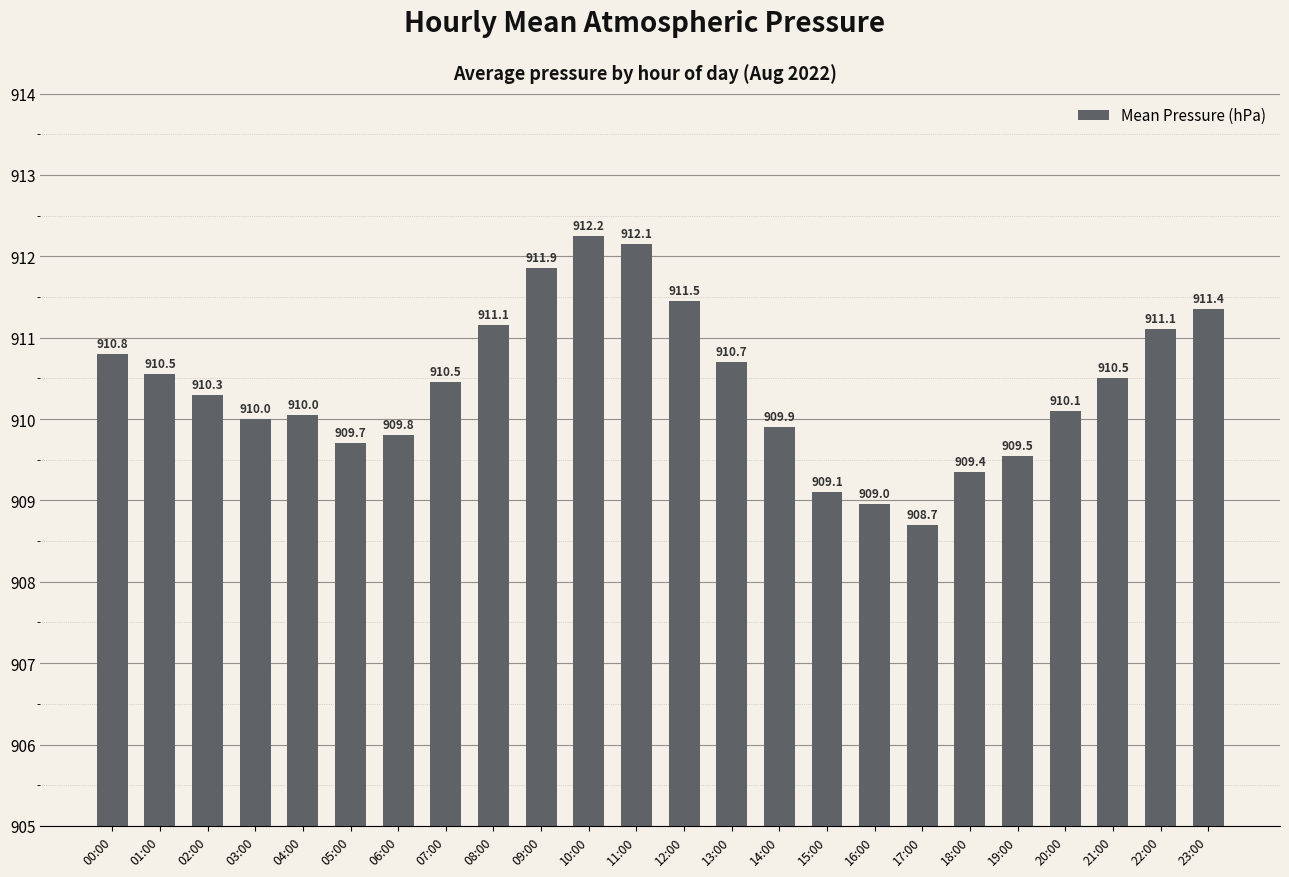

Which category has the lowest value across all series?

17:00